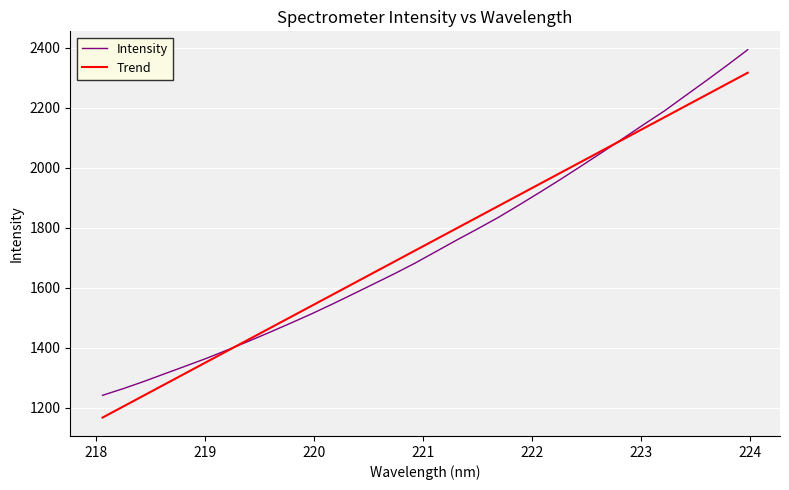

At how many categories does at least one series exceed 2371?

1